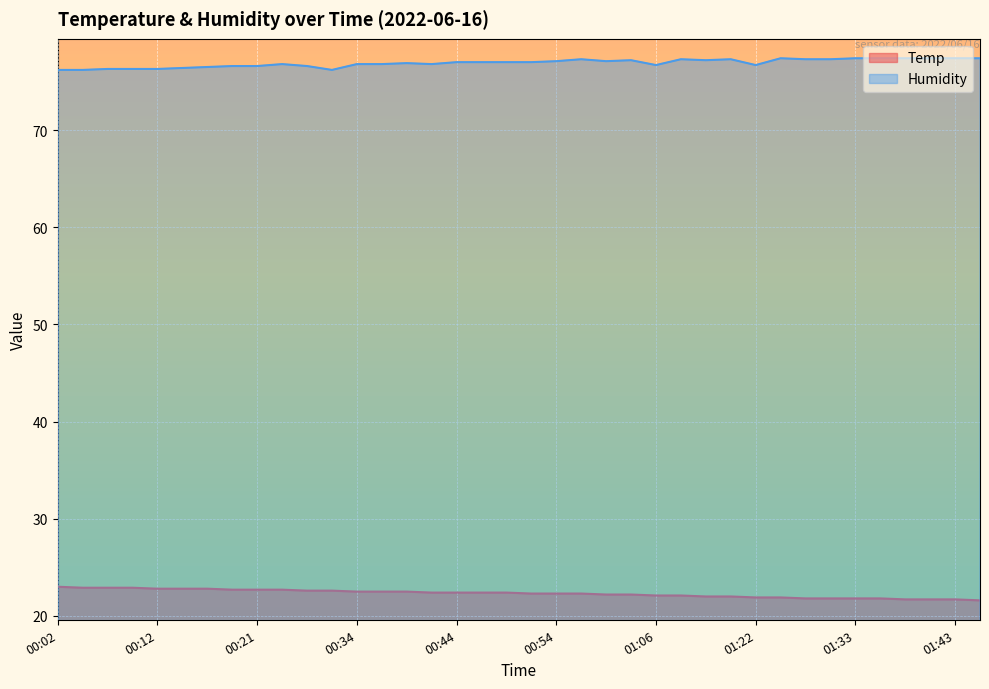

How many lines are shown in the chart?

2